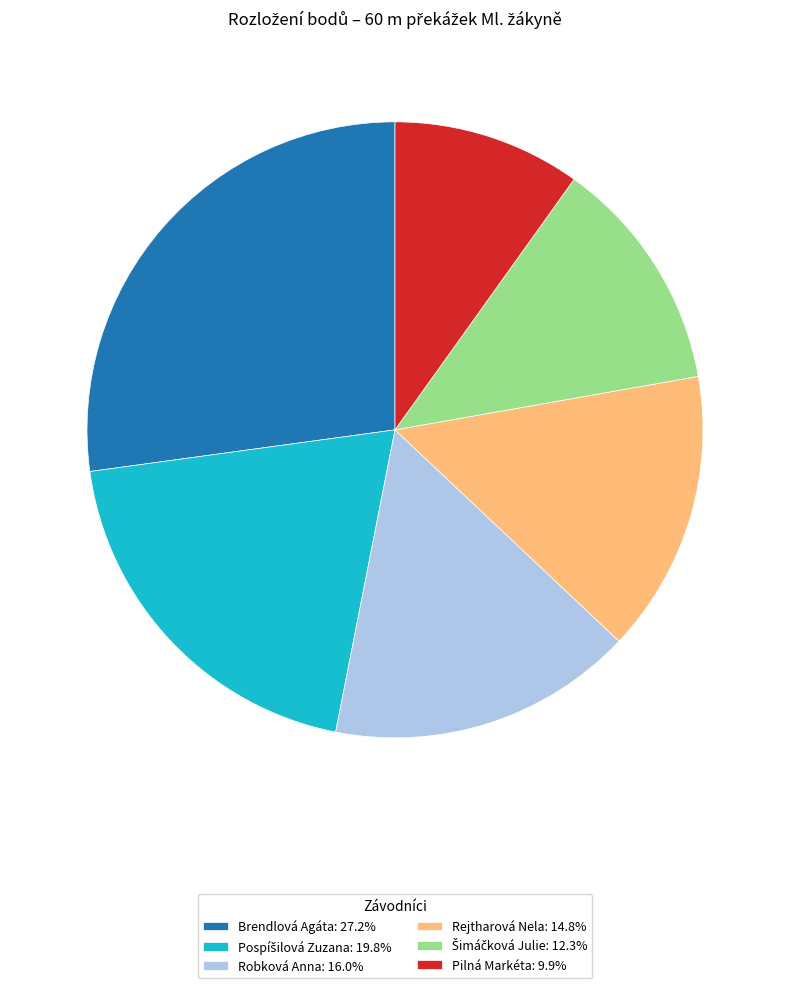

Does any single category account for the majority?

No